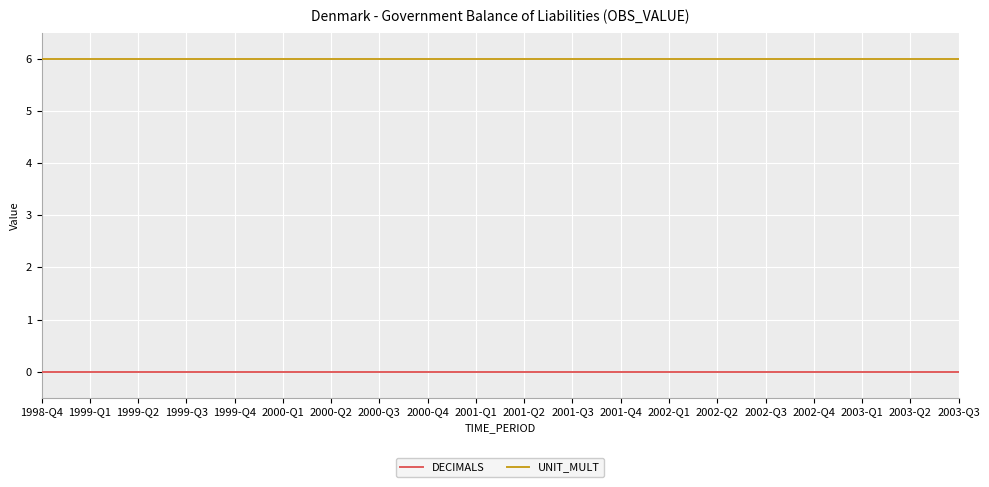

Reading right to left, transcribe all the data shown in this chart.

DECIMALS: 0	0	0	0	0	0	0	0	0	0	0	0	0	0	0	0	0	0	0	0
UNIT_MULT: 6	6	6	6	6	6	6	6	6	6	6	6	6	6	6	6	6	6	6	6